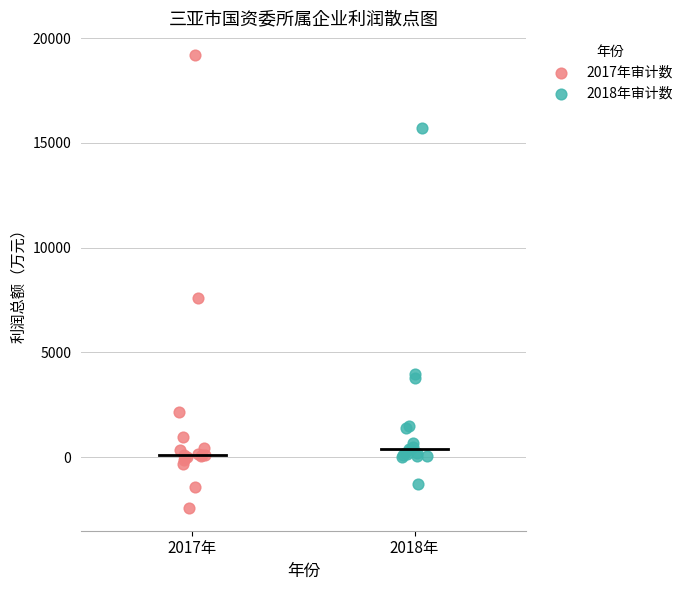

What are all the series names shown in the legend?

2017年审计数, 2018年审计数